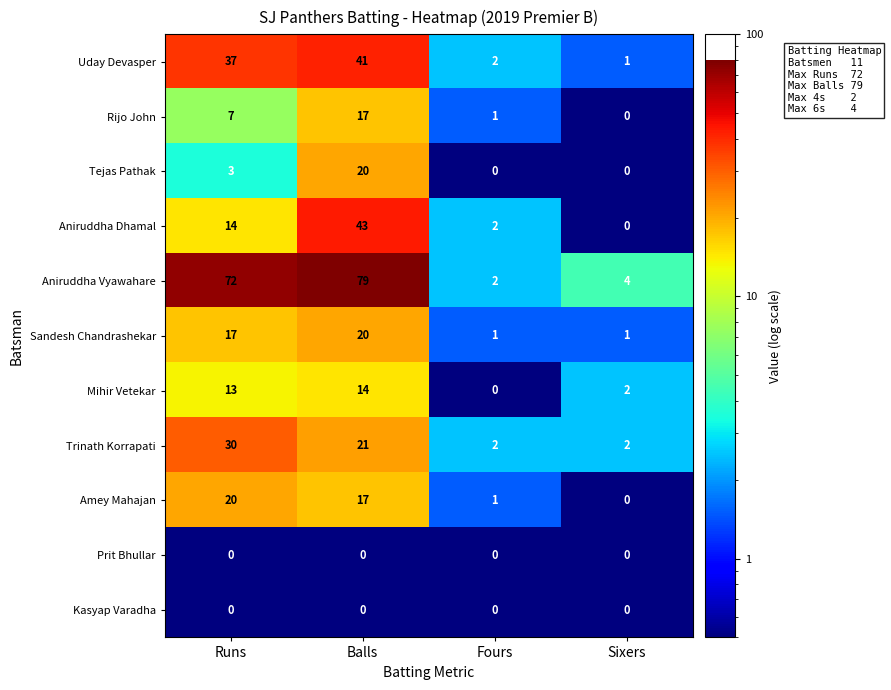

At which label is Aniruddha Dhamal closest to 21?

Runs